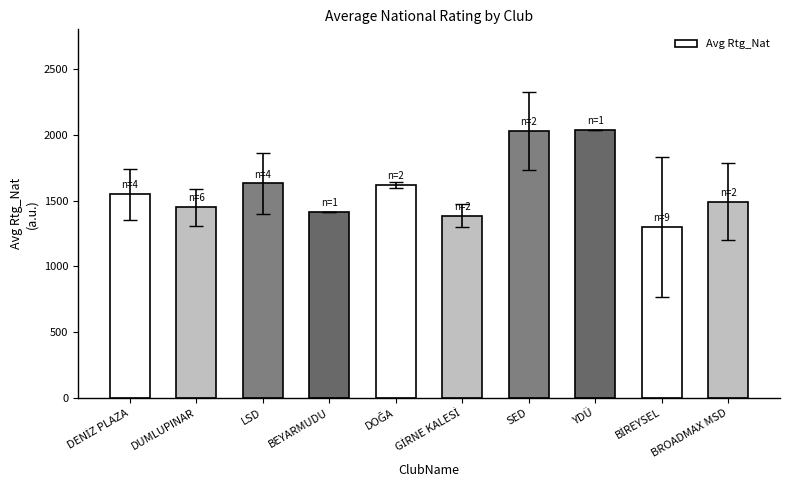

Approximately how many times larger is the value at DUMLUPINAR compared to YDÜ?

0.7